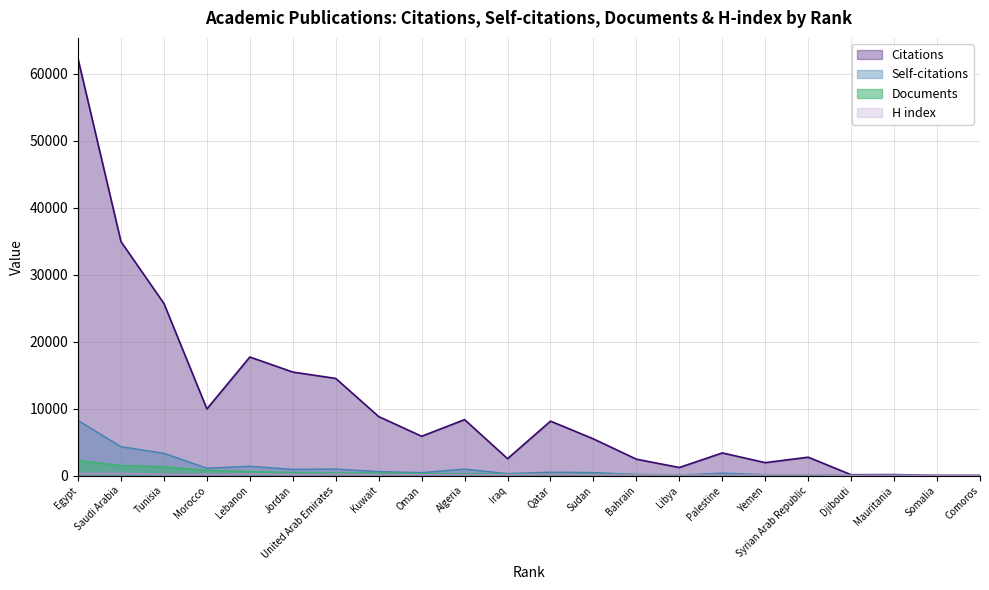

How many interior local valleys does the H index series have?

6